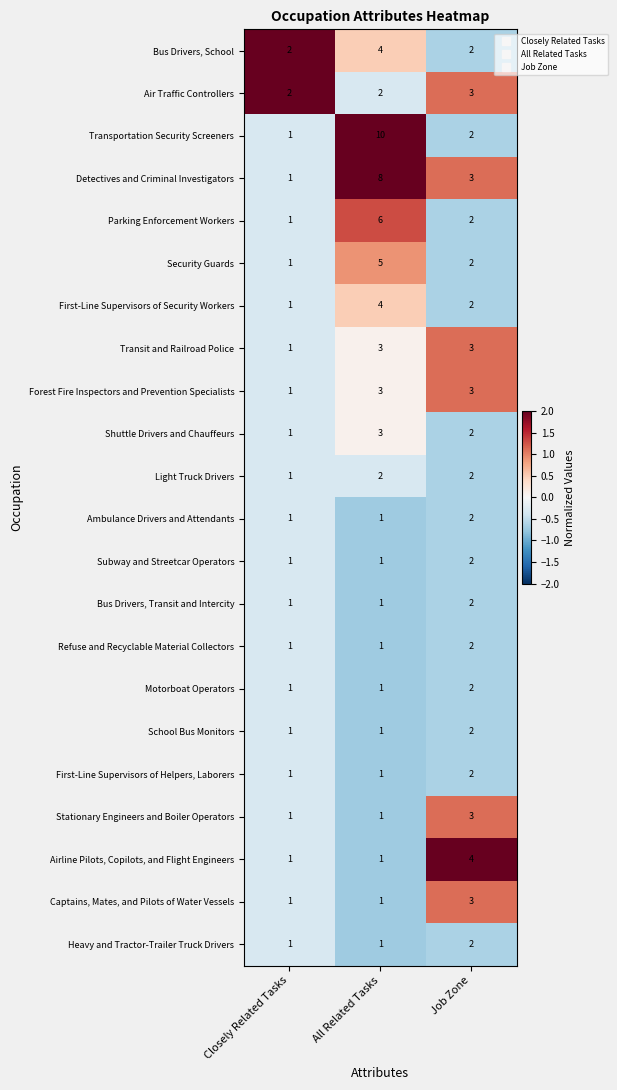

What is the sum of all Ambulance Drivers and Attendants values?

4